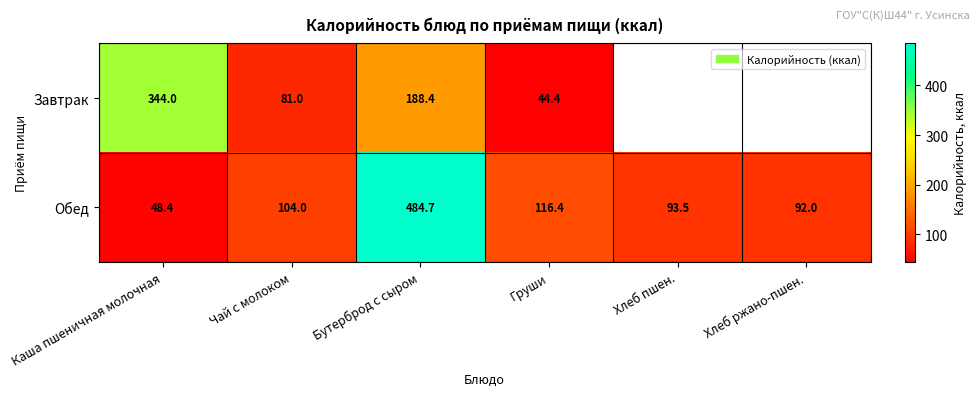

What is the spread (max minus min) of values at Груши?

72.0